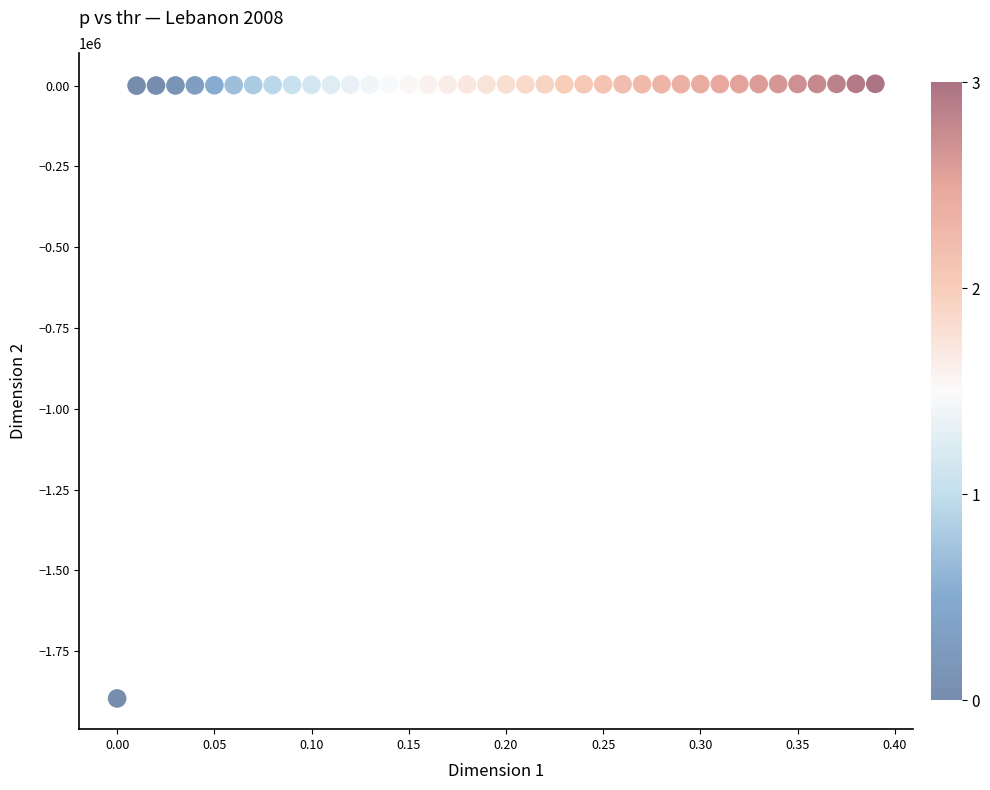

What is the range of Y values (max minus min)?

1901697.7